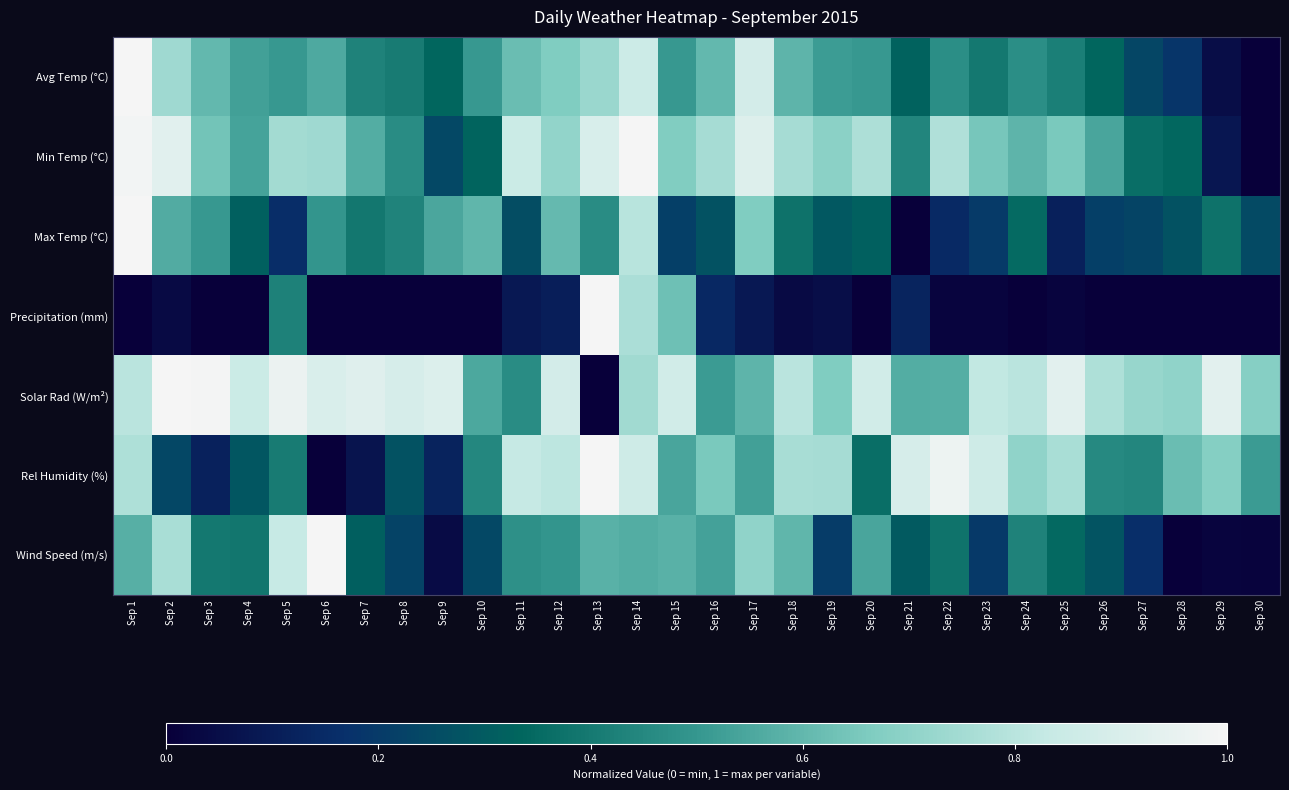

List the series in order of their peak value, lowest first.

Avg Temp (°C), Min Temp (°C), Max Temp (°C), Precipitation (mm), Solar Rad (W/m²), Rel Humidity (%), Wind Speed (m/s)